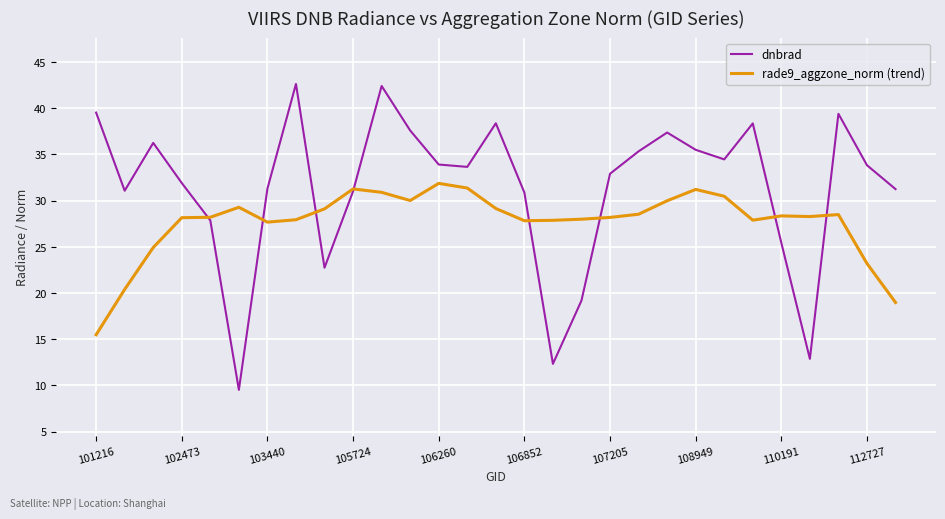

List the series in order of their peak value, highest first.

dnbrad, rade9_aggzone_norm (trend)